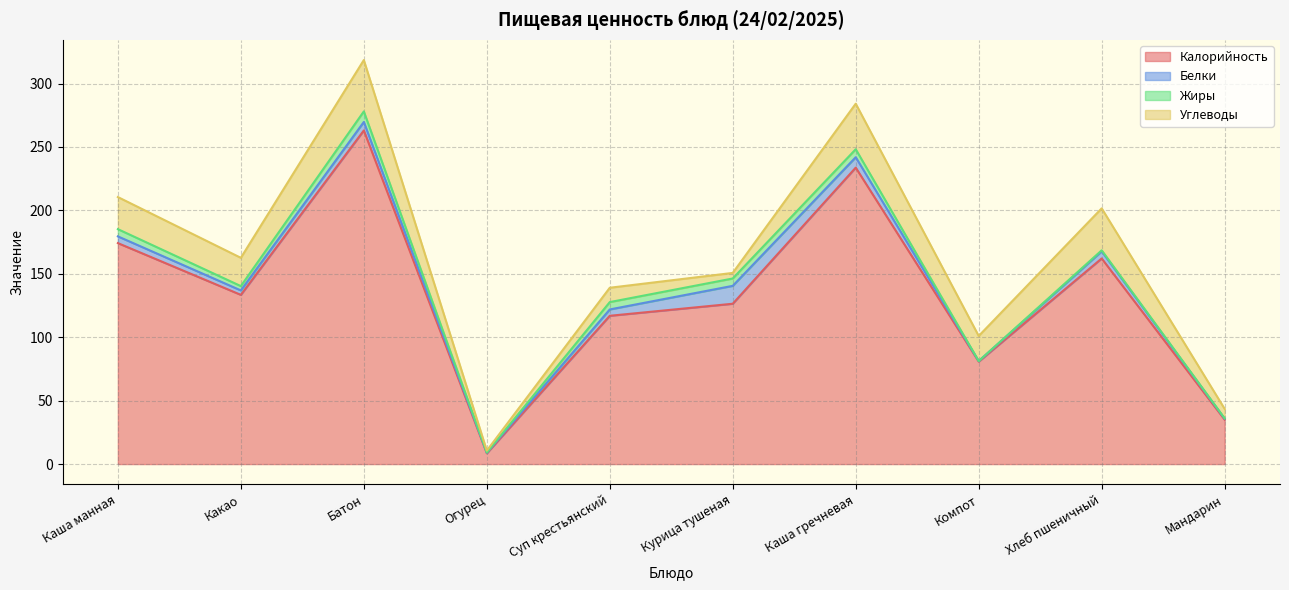

Which category has the lowest value in the Углеводы series?

Огурец